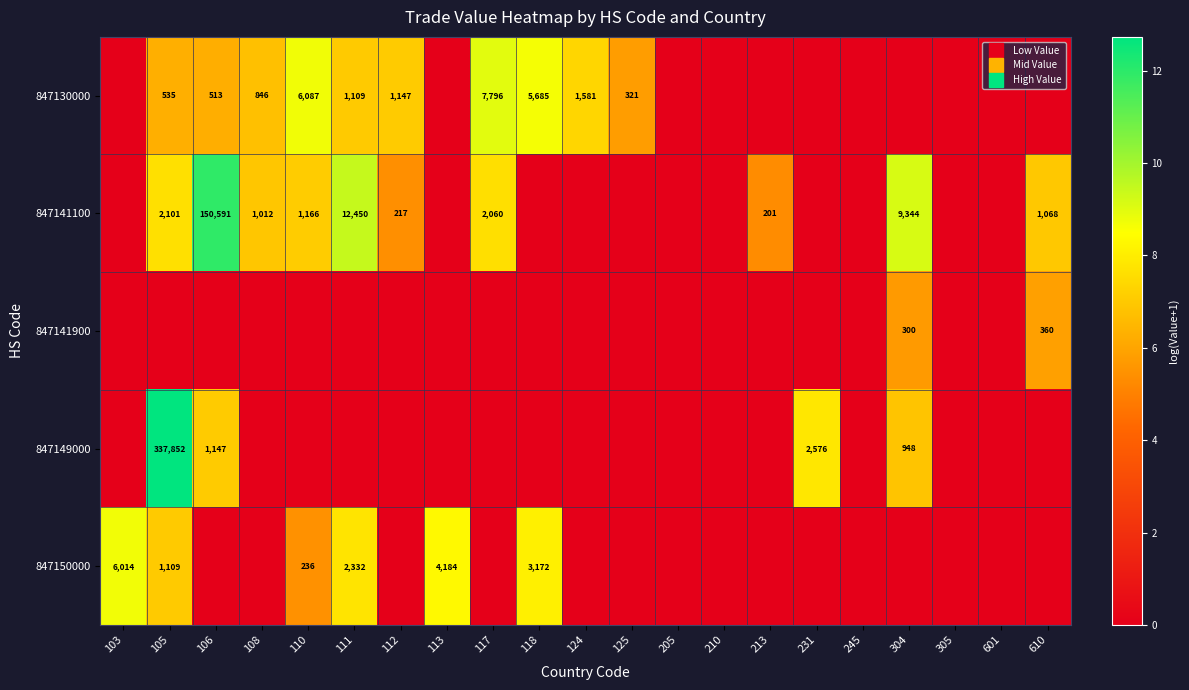

Between 610 and 205, which is larger?

610